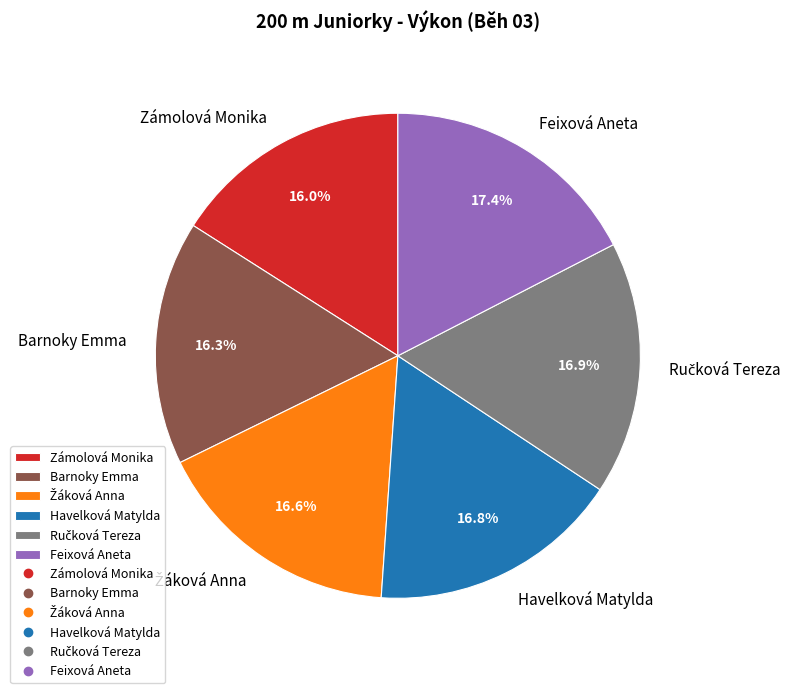

Does Barnoky Emma represent more than half of the total?

No